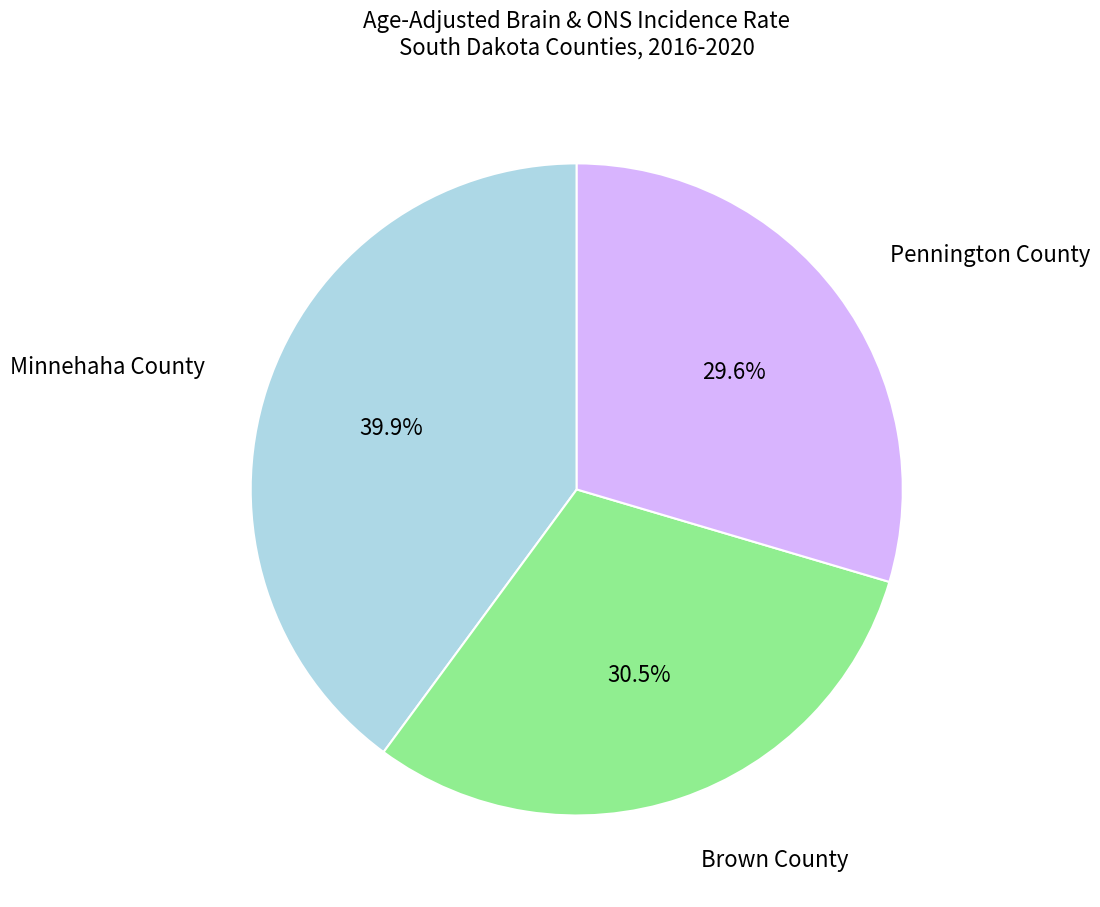

To the nearest percent, what is the average slice percentage?

33%